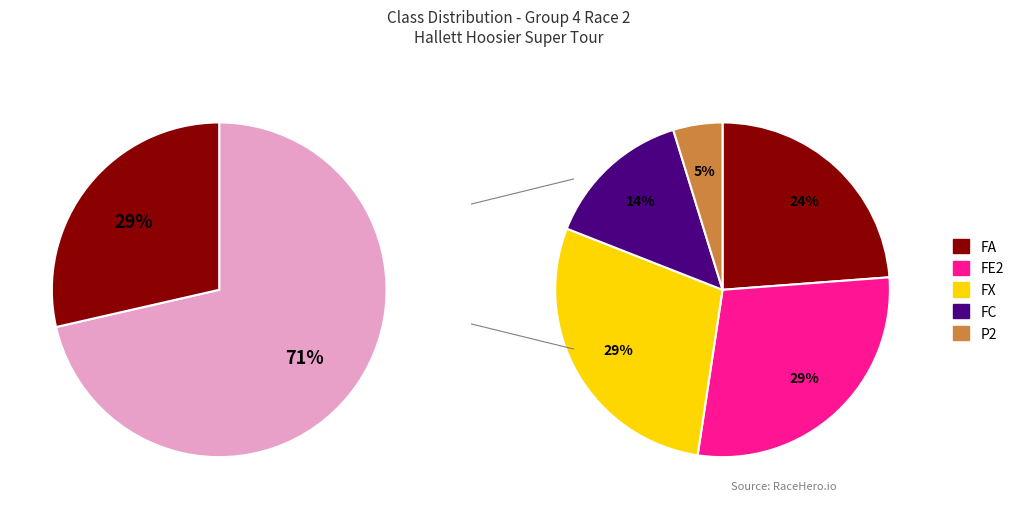

Does any single category account for the majority?

No